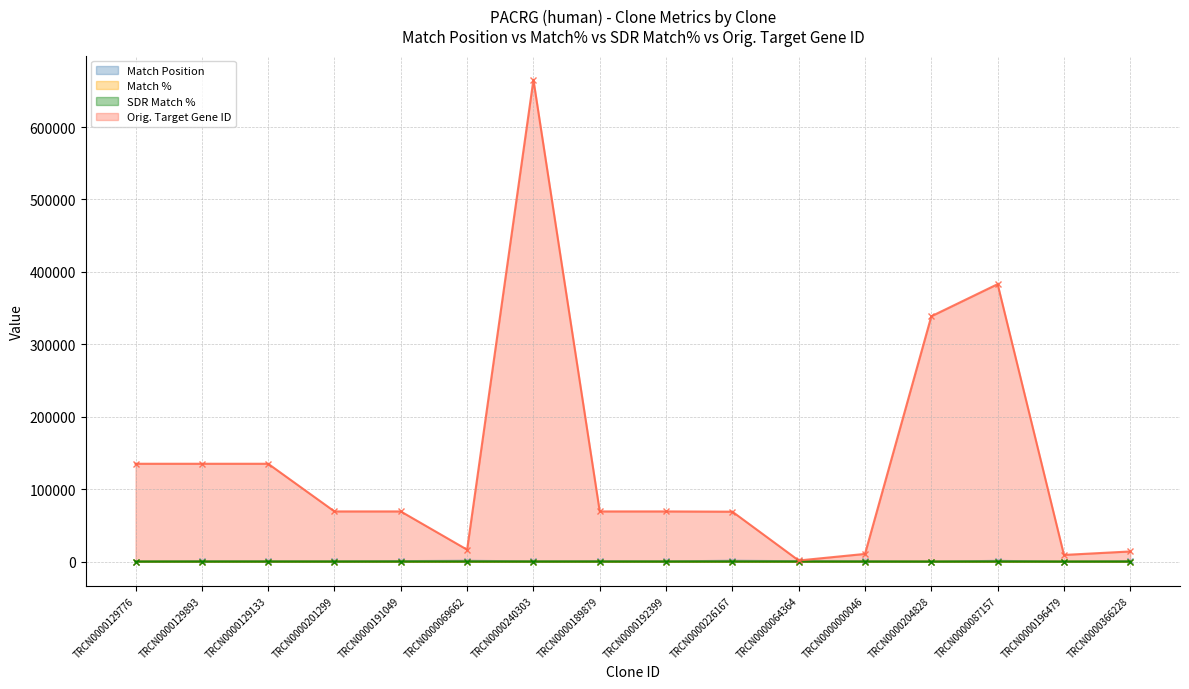

What is the difference between the highest and lowest values at TRCN0000189879?

69221